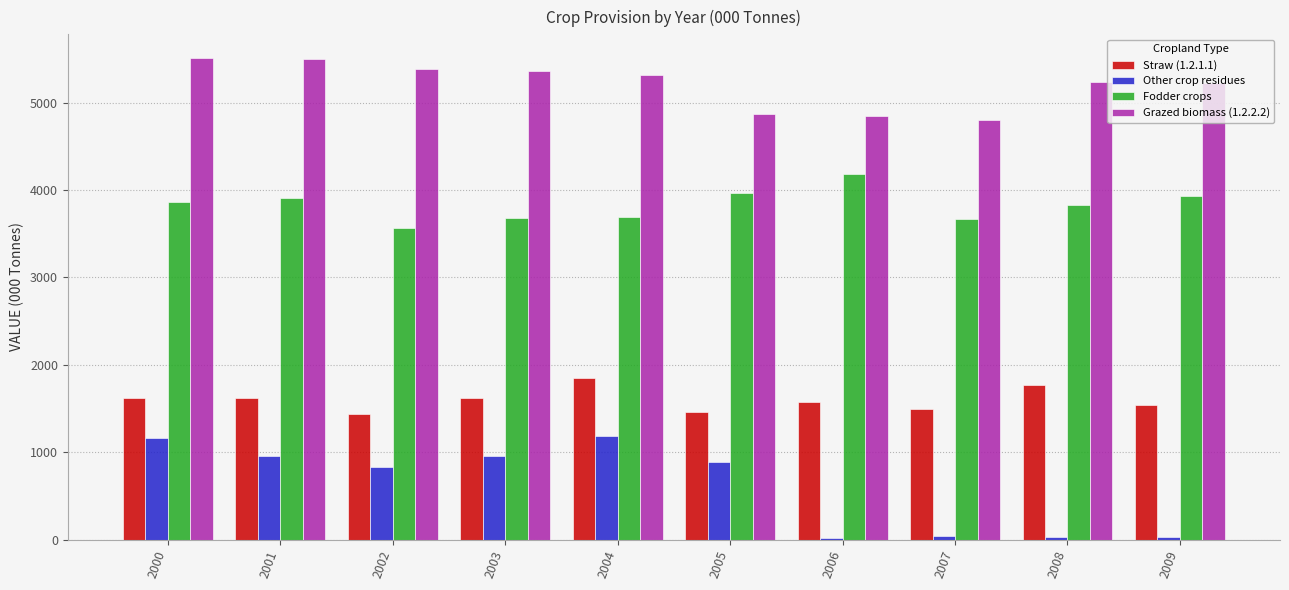

Is it true that Straw (1.2.1.1) equals 766.2 at 2006?

False